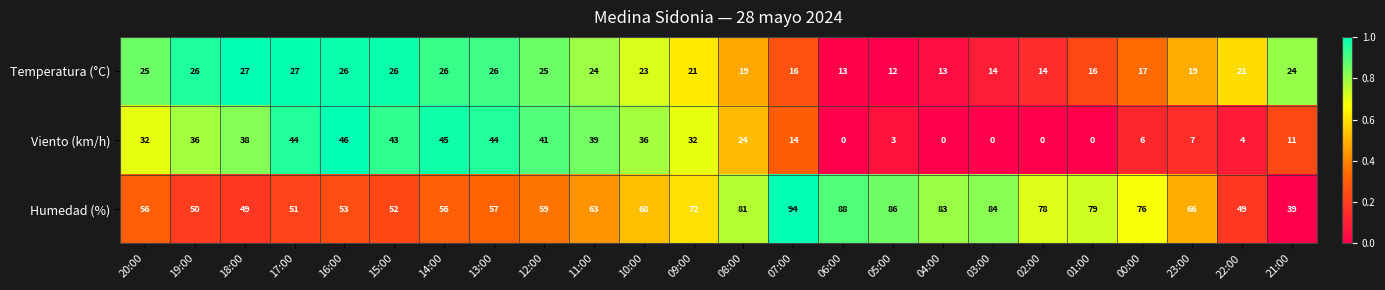

The value of Viento (km/h) at 00:00 is 6. True or false?

True